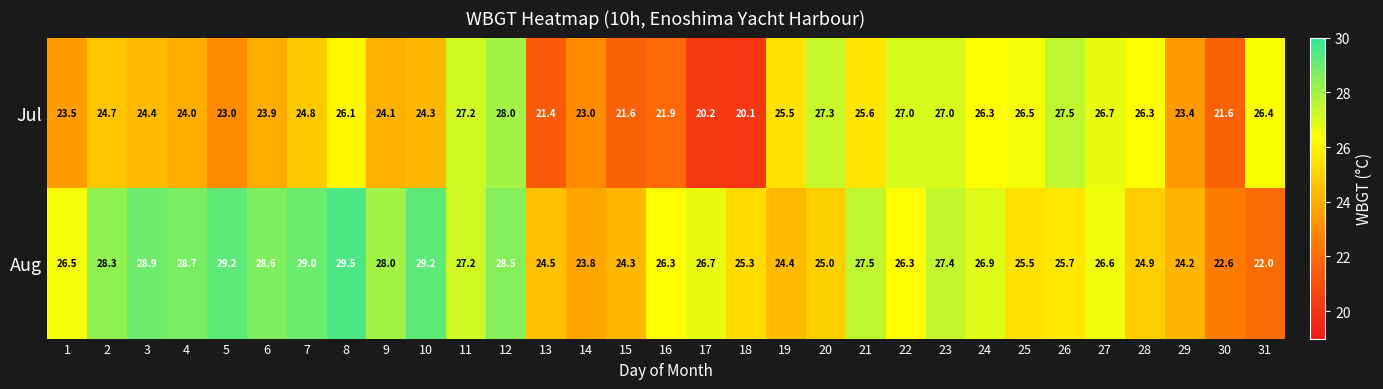

What is the average value of the Aug series?

26.5